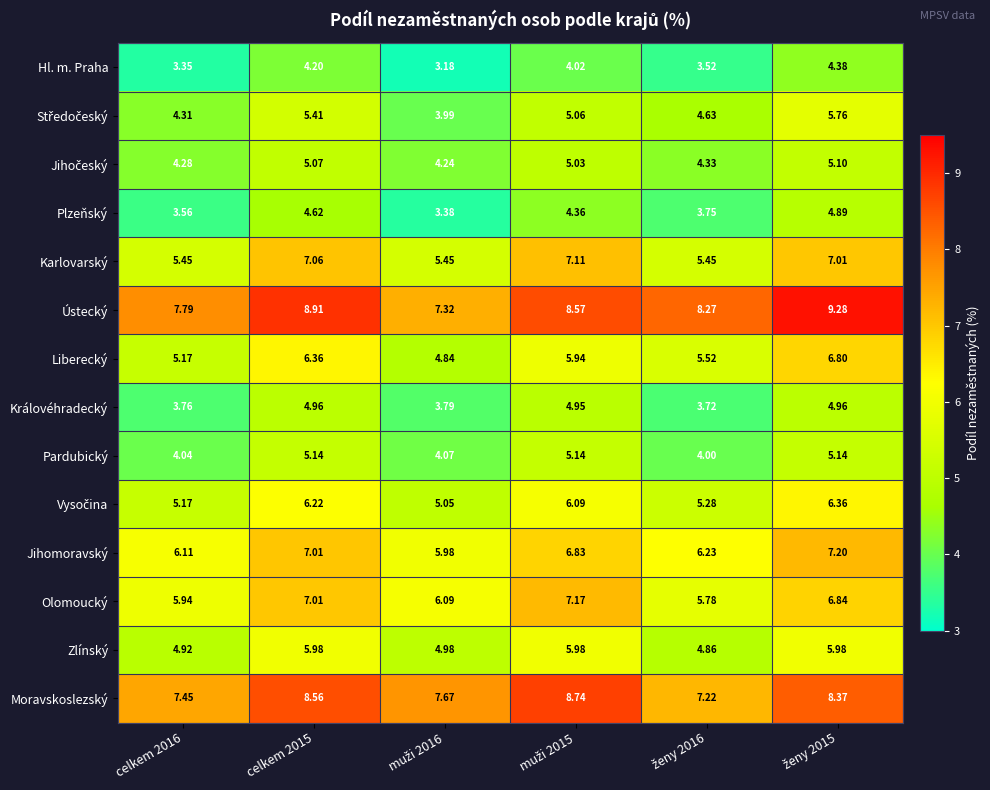

Is the value of Ústecký at celkem 2015 greater than the value of Olomoucký at celkem 2016?

Yes